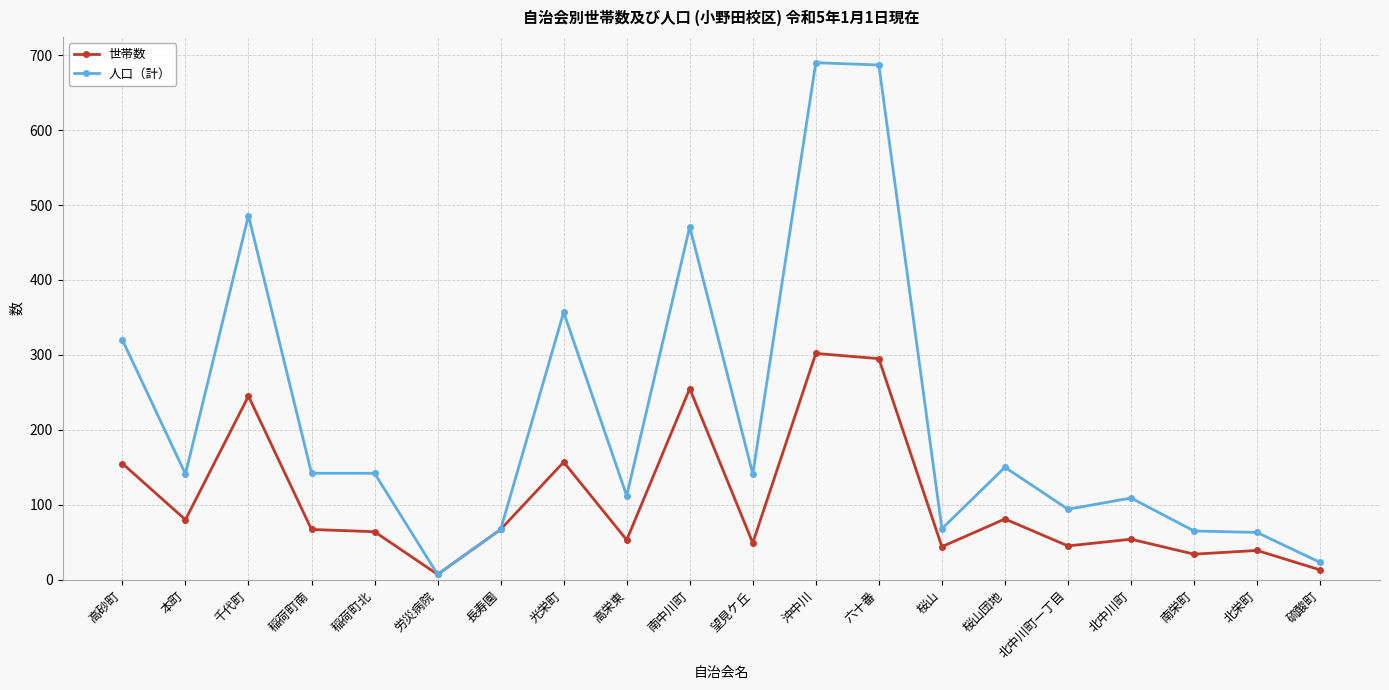

Read the 世帯数 value at 高栄東, to the nearest 5.

55